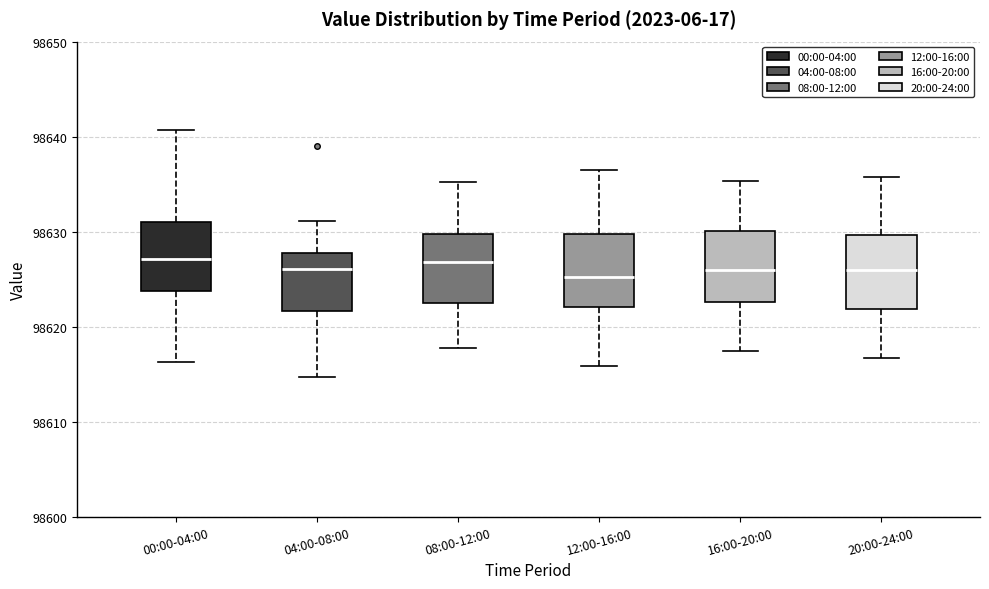

Reading left to right, read every box against the y-axis: the position of its median line, the range the box covers, and the ends of its whiskers. The values are not printed on the chart, so give them approximately, as read against the axis.

00:00-04:00: median 98627, box 98624 to 98631, whiskers 98616 to 98641
04:00-08:00: median 98626, box 98622 to 98628, whiskers 98615 to 98631
08:00-12:00: median 98627, box 98622 to 98630, whiskers 98618 to 98635
12:00-16:00: median 98625, box 98622 to 98630, whiskers 98616 to 98637
16:00-20:00: median 98626, box 98623 to 98630, whiskers 98617 to 98635
20:00-24:00: median 98626, box 98622 to 98630, whiskers 98617 to 98636